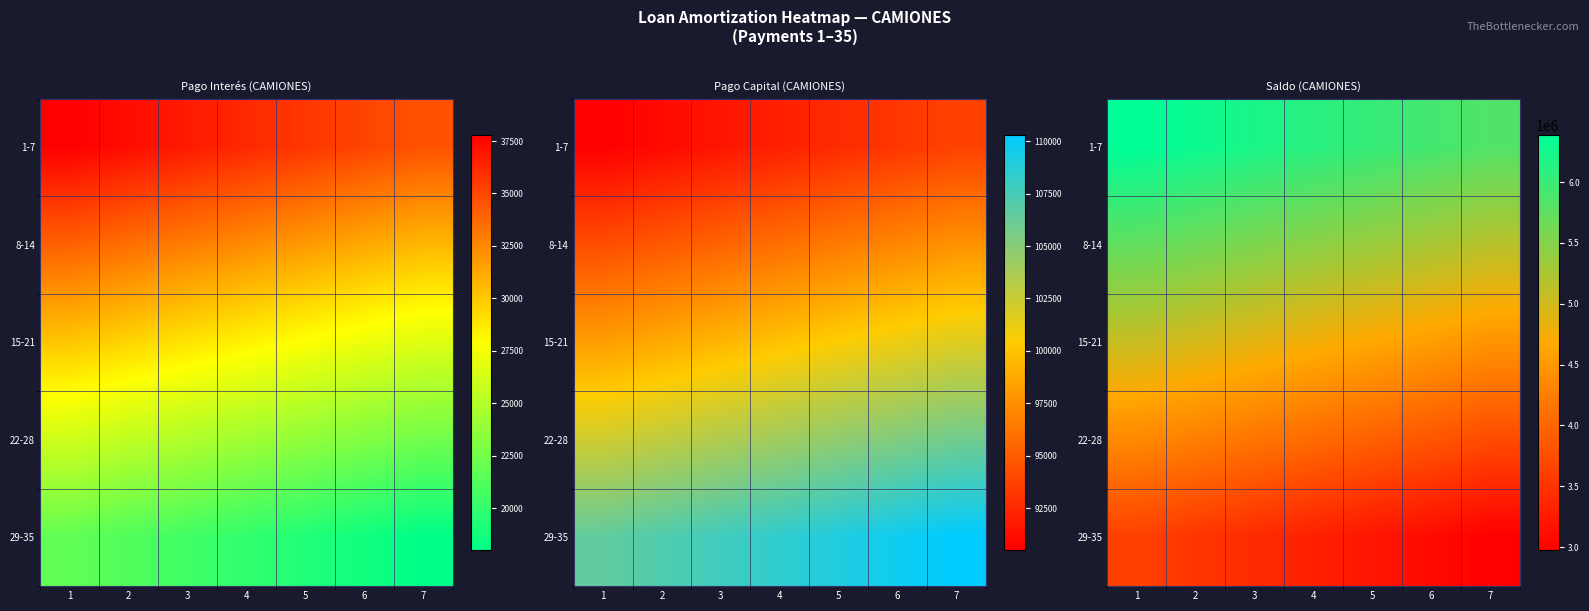

What is the sum of all 8-14 values?

38175885.9